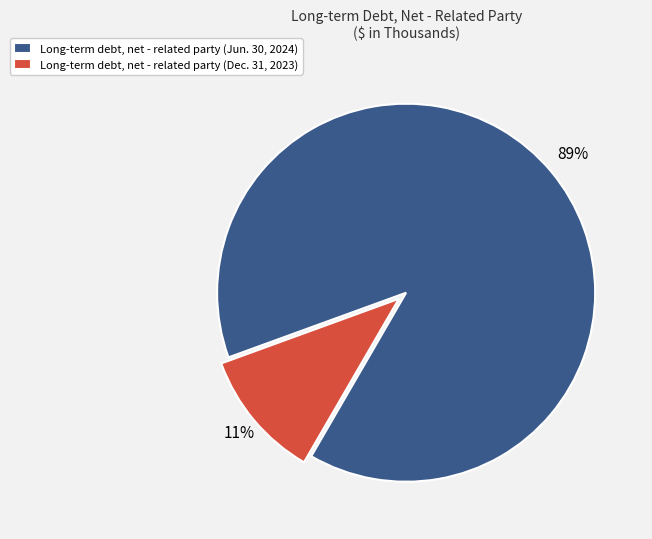

Is the sum of Long-term debt, net - related party (Jun. 30, 2024) and Long-term debt, net - related party (Dec. 31, 2023) greater than half?

Yes